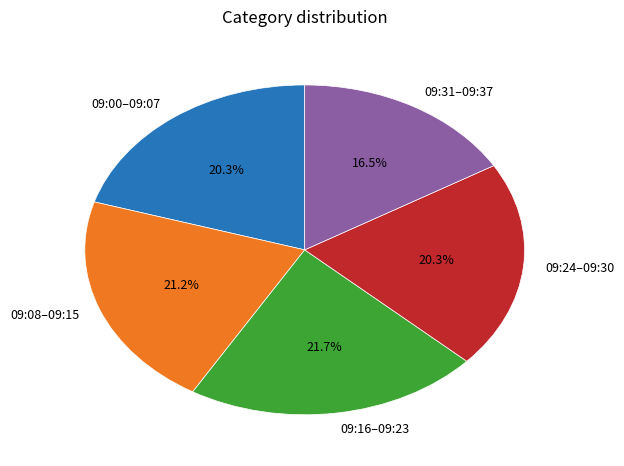

What percentage do 09:16–09:23 and 09:00–09:07 together represent?

42.0%